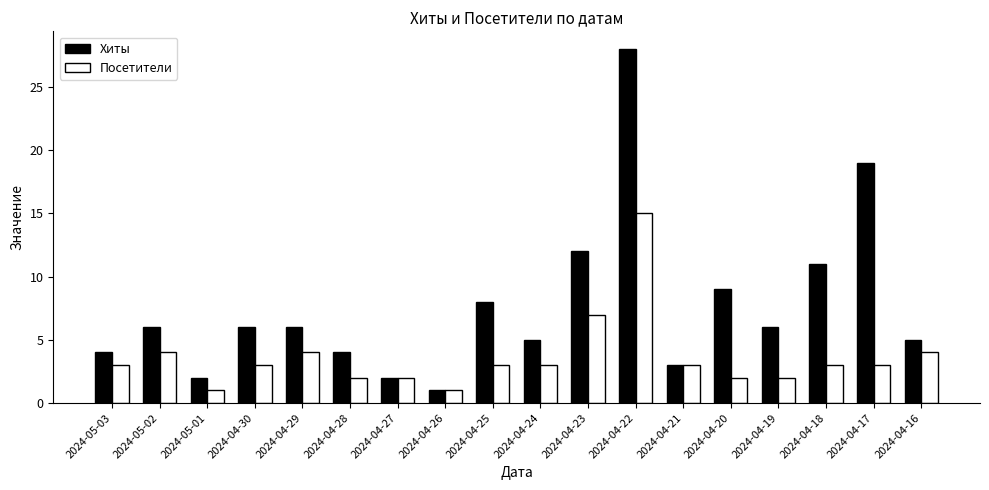

Reading left to right, list all the values displayed in this chart.

Хиты: 2024-05-03=4	2024-05-02=6	2024-05-01=2	2024-04-30=6	2024-04-29=6	2024-04-28=4	2024-04-27=2	2024-04-26=1	2024-04-25=8	2024-04-24=5	2024-04-23=12	2024-04-22=28	2024-04-21=3	2024-04-20=9	2024-04-19=6	2024-04-18=11	2024-04-17=19	2024-04-16=5
Посетители: 2024-05-03=3	2024-05-02=4	2024-05-01=1	2024-04-30=3	2024-04-29=4	2024-04-28=2	2024-04-27=2	2024-04-26=1	2024-04-25=3	2024-04-24=3	2024-04-23=7	2024-04-22=15	2024-04-21=3	2024-04-20=2	2024-04-19=2	2024-04-18=3	2024-04-17=3	2024-04-16=4